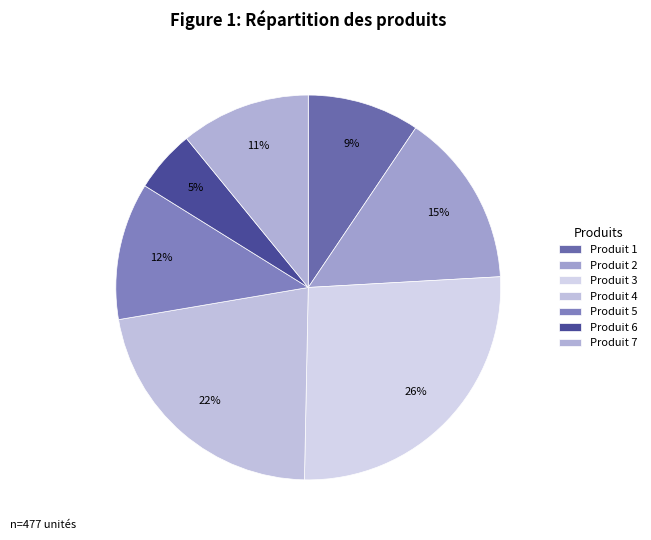

What is the change in value from Produit 3 to Produit 5?

-70